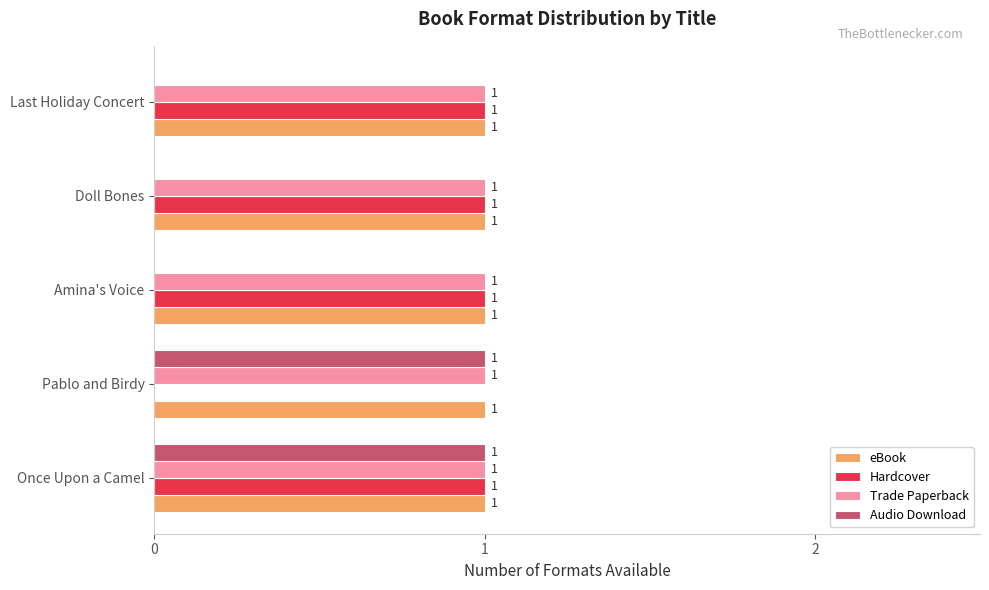

True or false: Hardcover has a value of 1 at Amina's Voice.

True